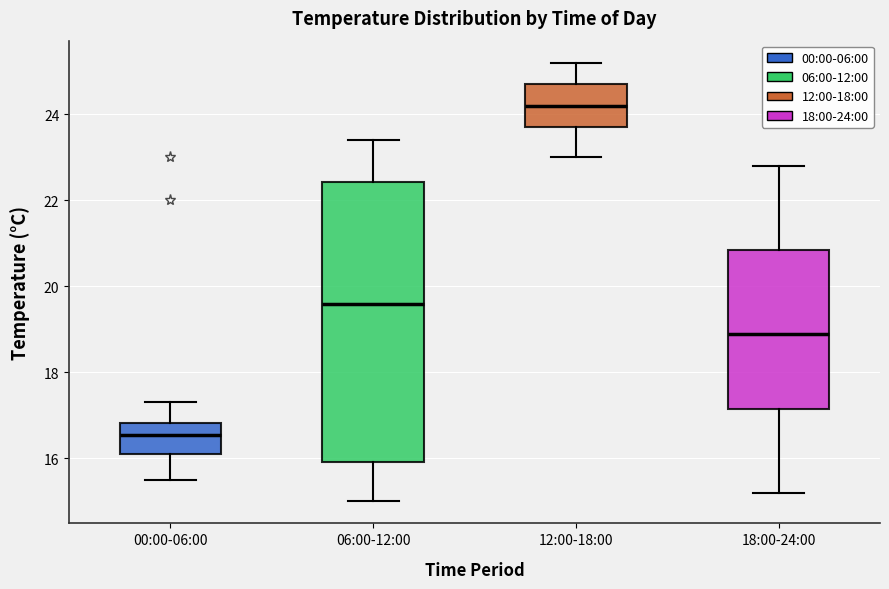

Reading left to right, read every box against the y-axis: the position of its median line, the range the box covers, and the ends of its whiskers. The values are not printed on the chart, so give them approximately, as read against the axis.

00:00-06:00: median 16.6, box 16.2 to 16.8, whiskers 15.6 to 17.4
06:00-12:00: median 19.6, box 16.0 to 22.4, whiskers 15.0 to 23.4
12:00-18:00: median 24.2, box 23.8 to 24.8, whiskers 23.0 to 25.2
18:00-24:00: median 19.0, box 17.2 to 20.8, whiskers 15.2 to 22.8